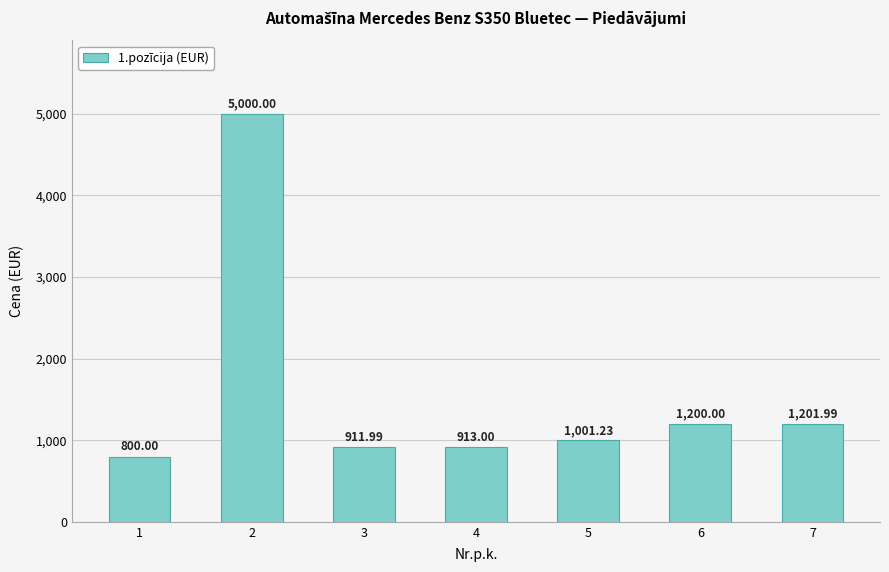

Which has a higher value, 2 or 3?

2